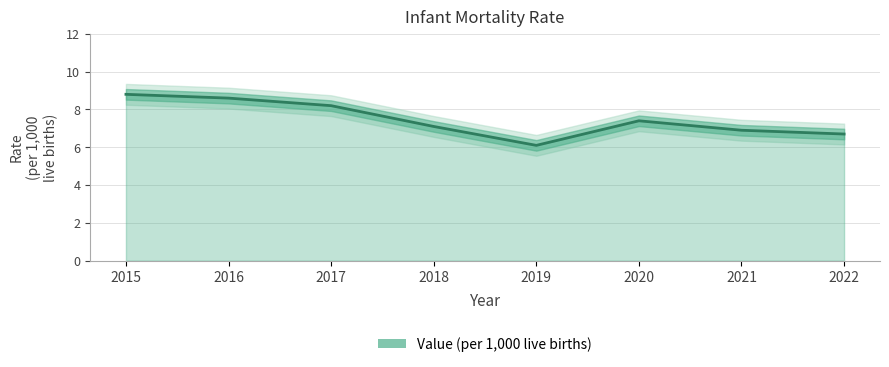

What is the smallest value displayed?

6.1